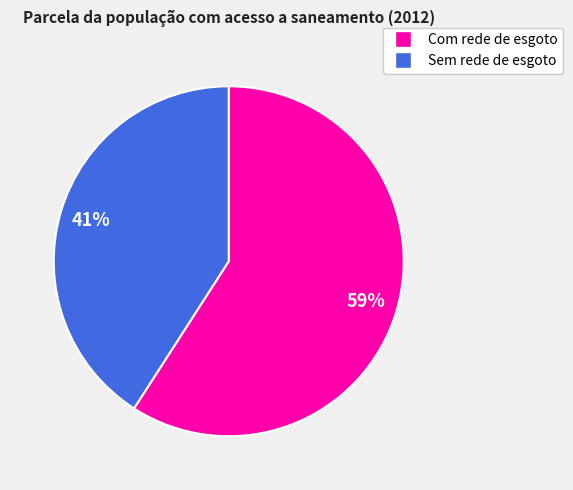

To the nearest percent, what is the average slice percentage?

50%